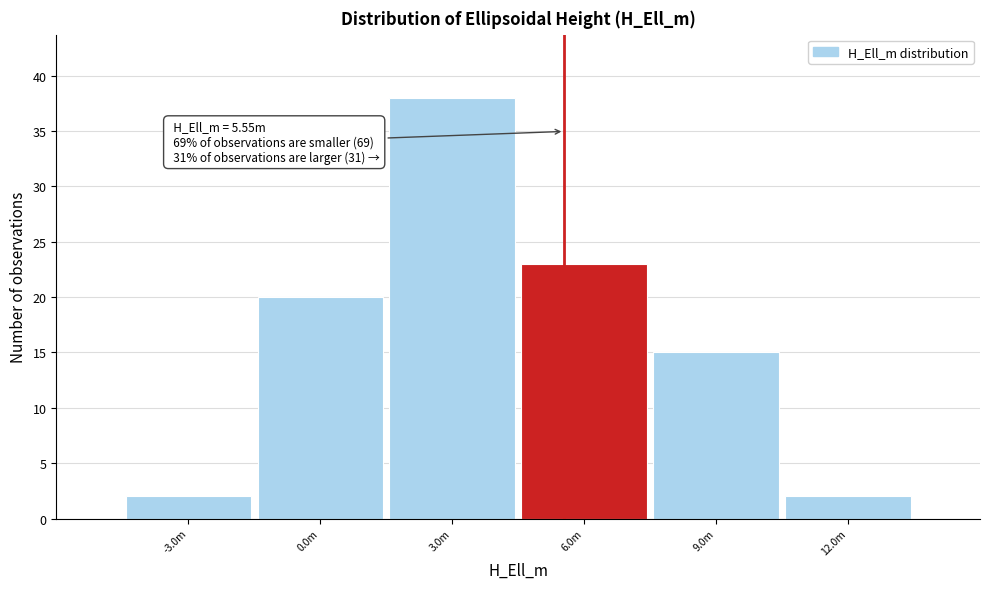

Reading right to left, transcribe all the data shown in this chart.

2	15	23	38	20	2